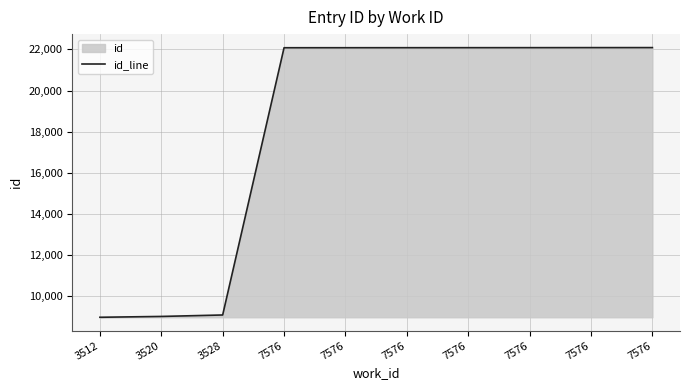

Read the value at 3528.

9099